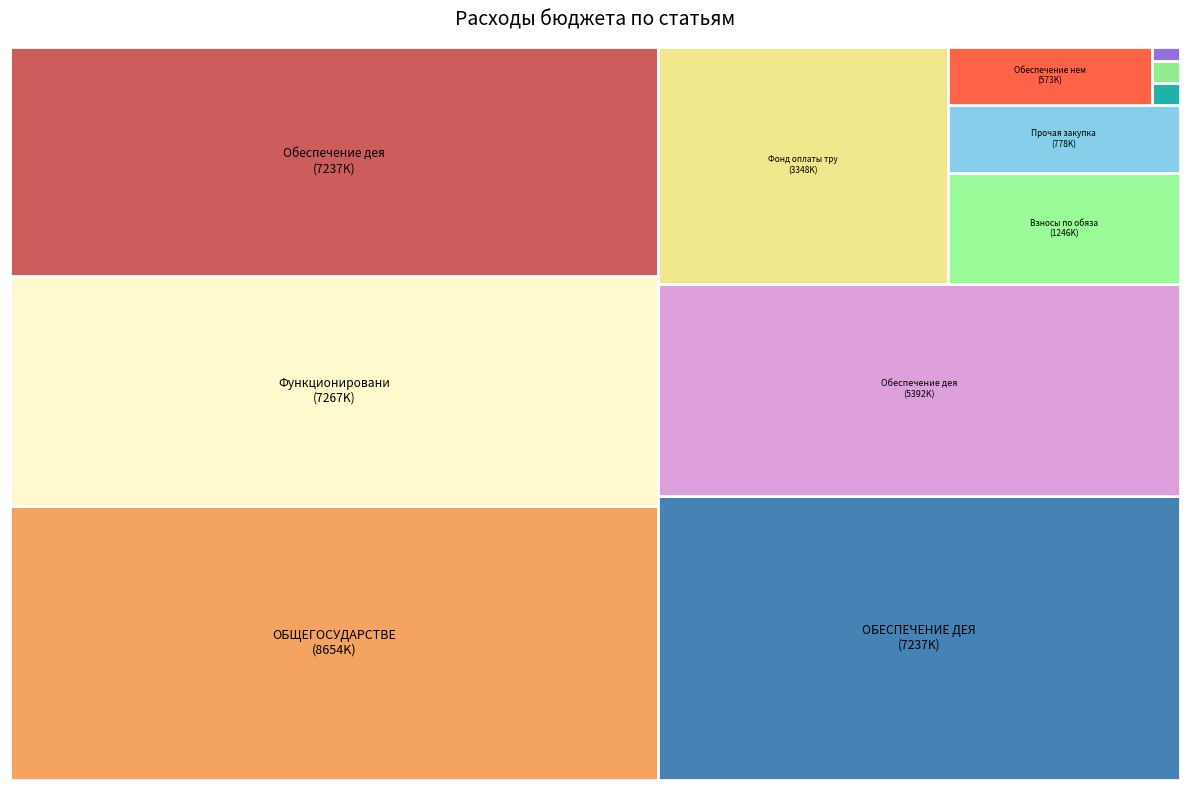

Is there any slice that represents more than half of the pie?

No